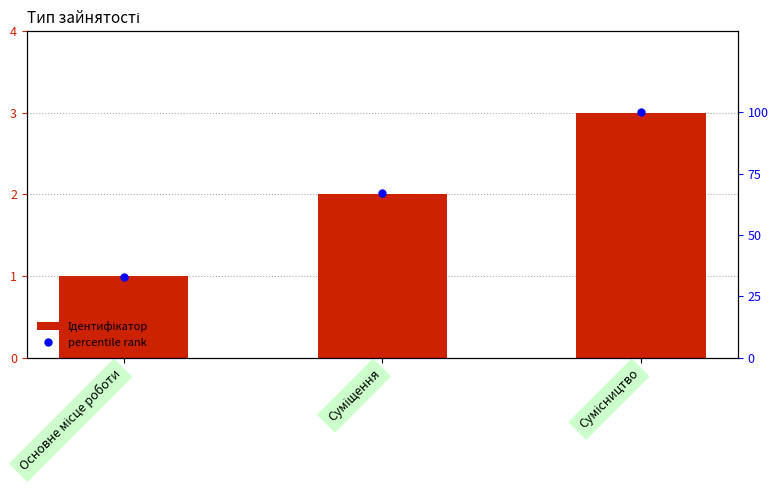

How many distinct data groups are displayed?

2